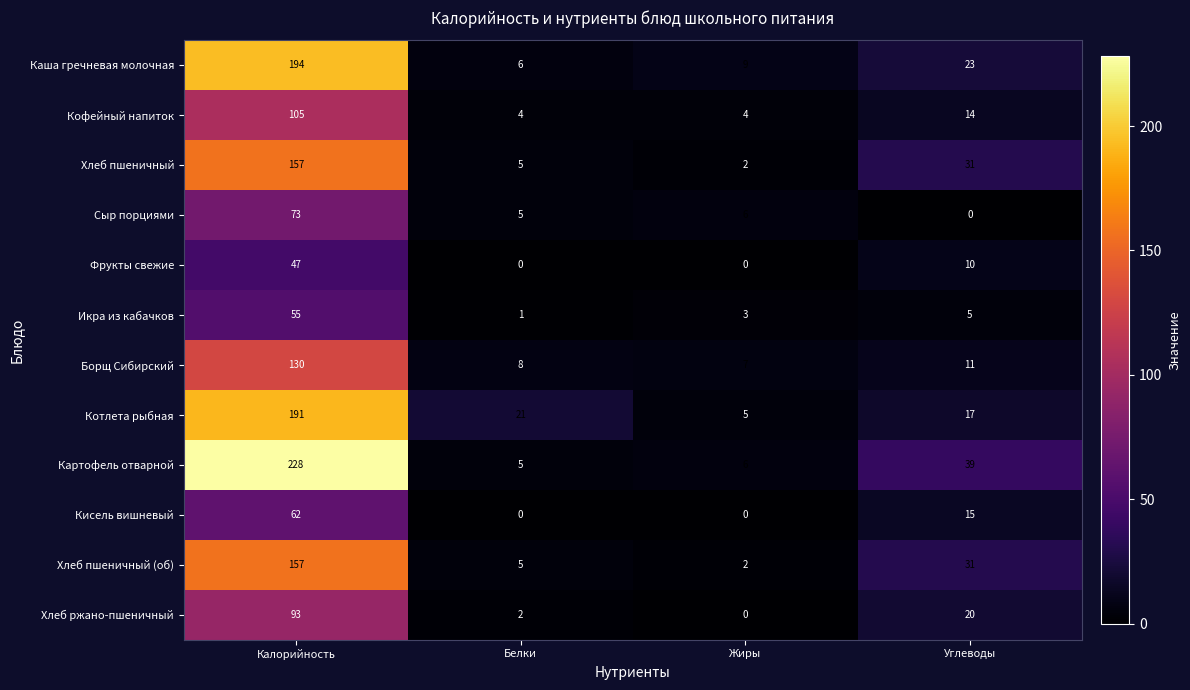

What is the lowest value of the Каша гречневая молочная series?

6